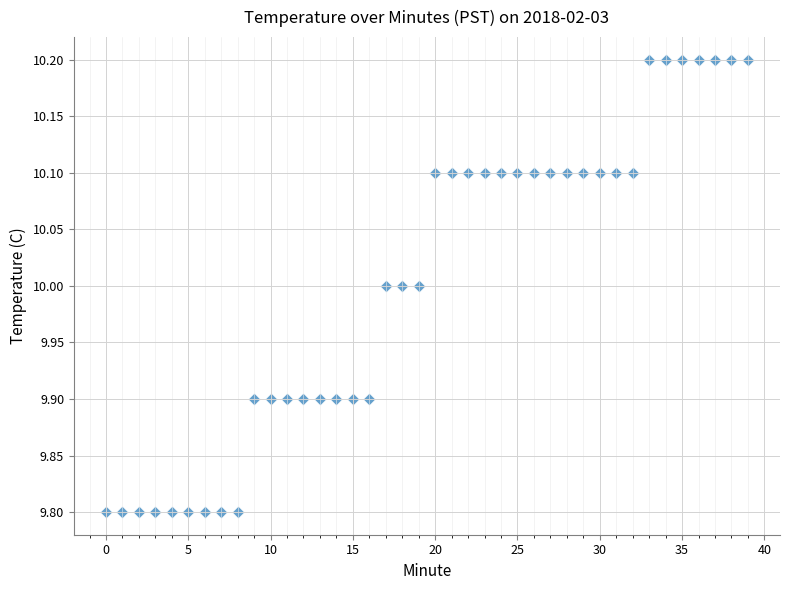

What is the range of Y values (max minus min)?

0.4